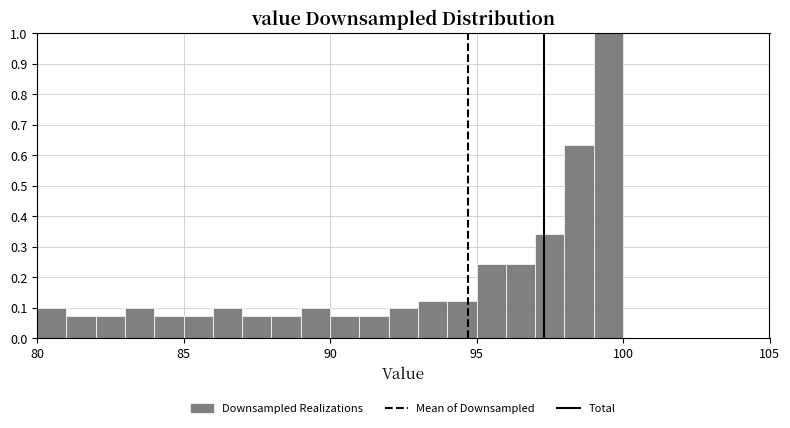

Around what value on the x-axis is the tallest bar? Give the approximate position of its centre, as read against the axis.

99.5